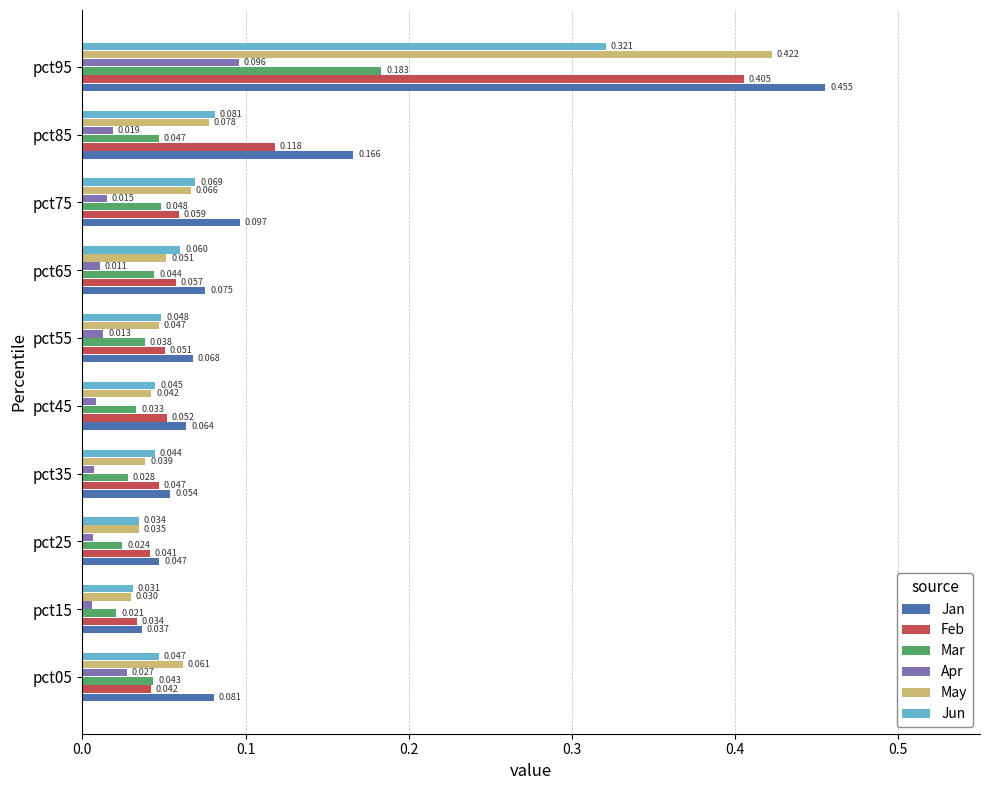

Which series has the widest spread of values?

Jan